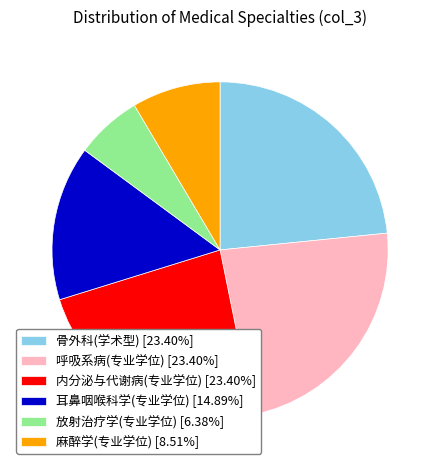

Count the number of slices in the pie.

6